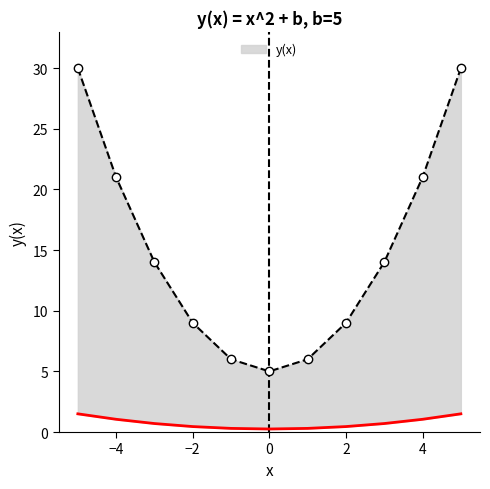

Reading right to left, what are all the values shown in this chart?

5=30	4=21	3=14	2=9	1=6	0=5	-1=6	-2=9	-3=14	-4=21	-5=30